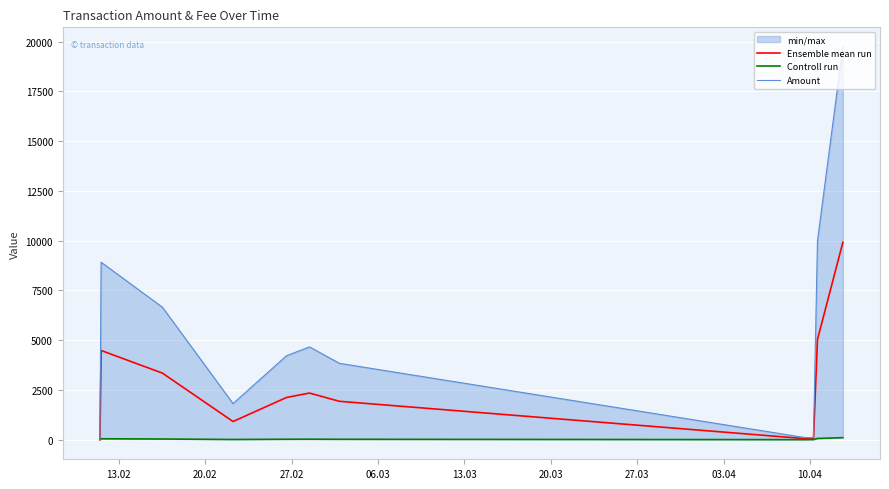

True or false: Controll run and Amount cross at least once.

False